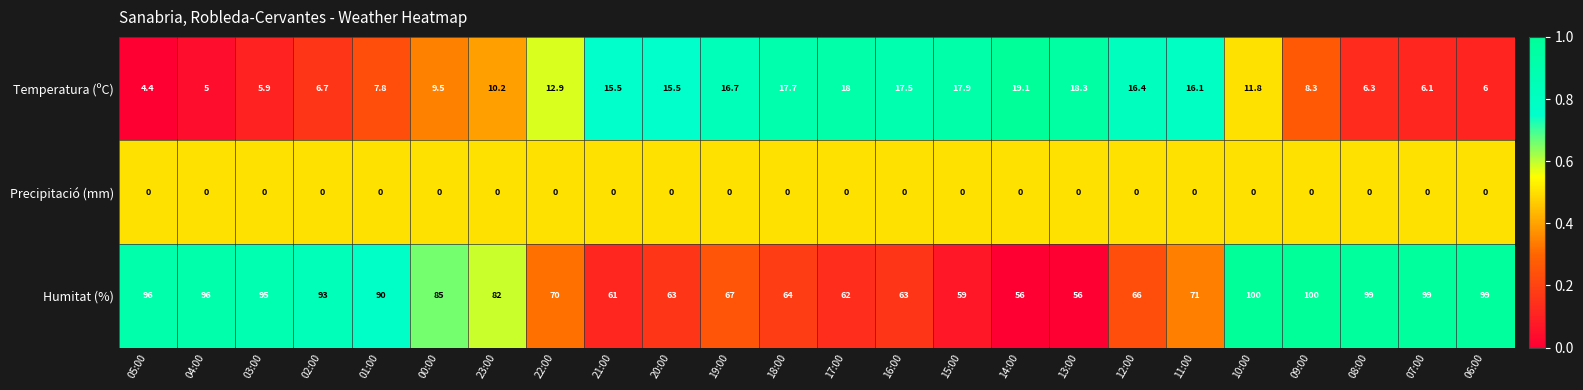

What is the maximum value shown in the chart?

100.0